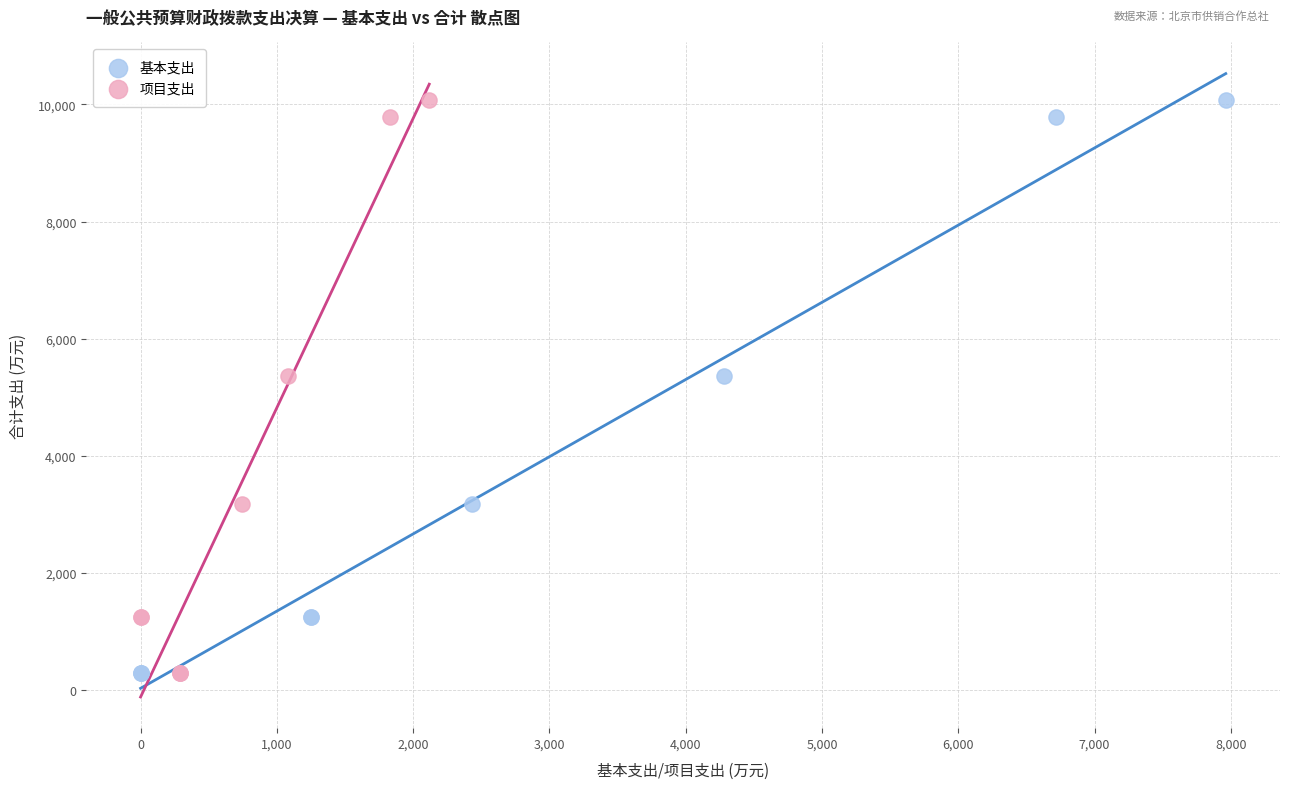

What are all the series names shown in the legend?

基本支出, 项目支出